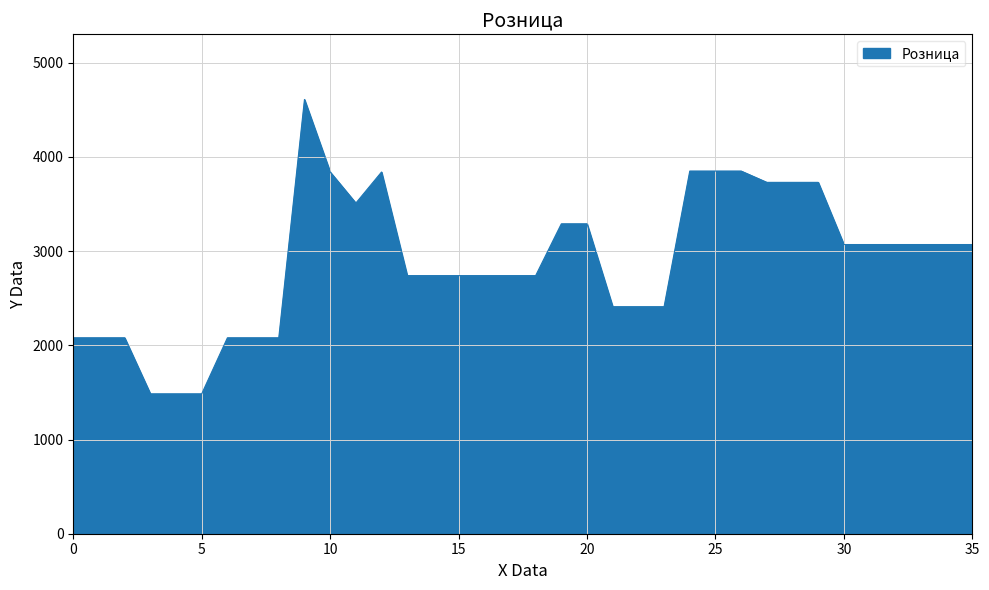

What is the maximum value shown in the chart?

4610